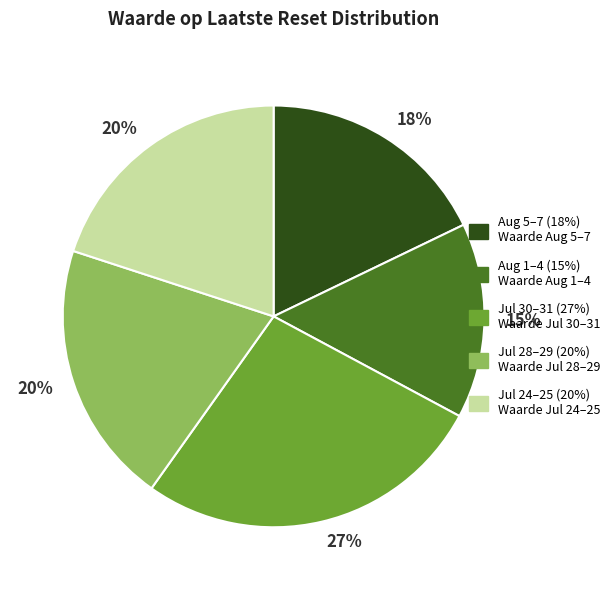

Does any single category account for the majority?

No